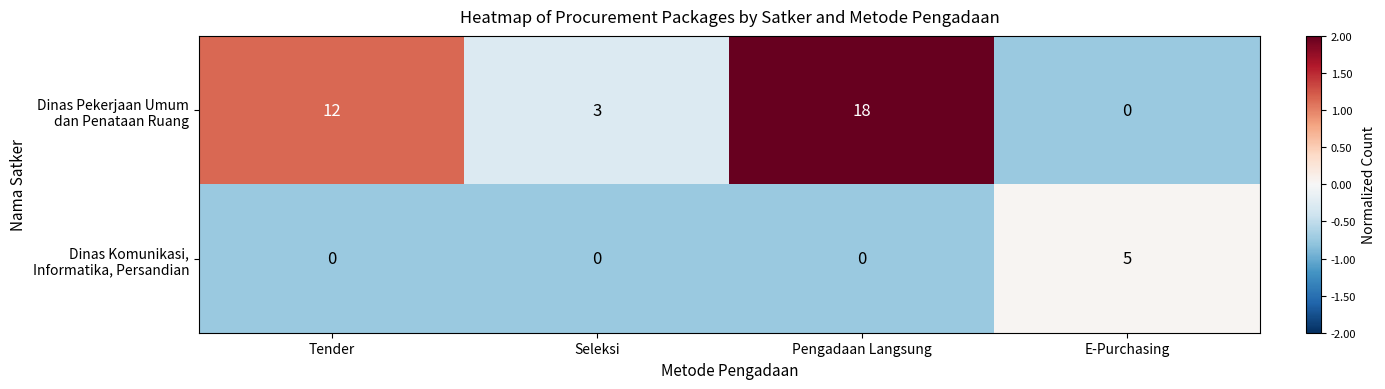

What is the spread (max minus min) of values at E-Purchasing?

5